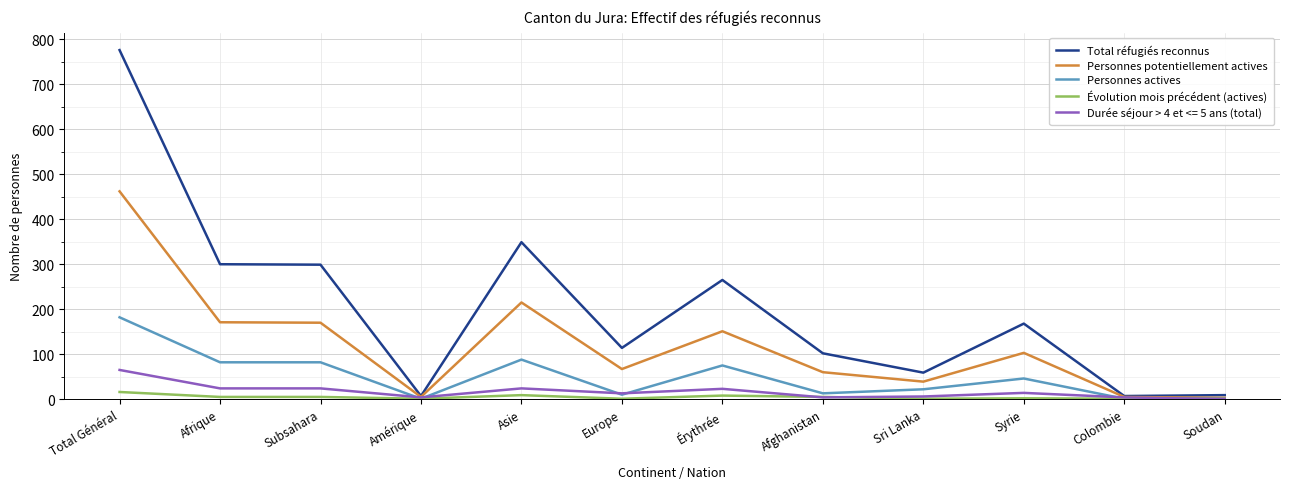

At which label does Durée séjour > 4 et <= 5 ans (total) reach its peak?

Total Général